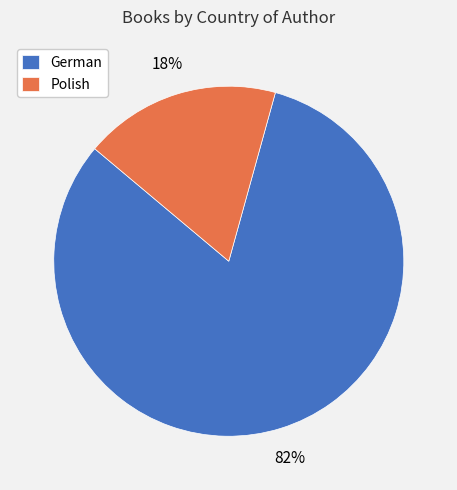

To the nearest percent, what percentage of the pie is German?

82%